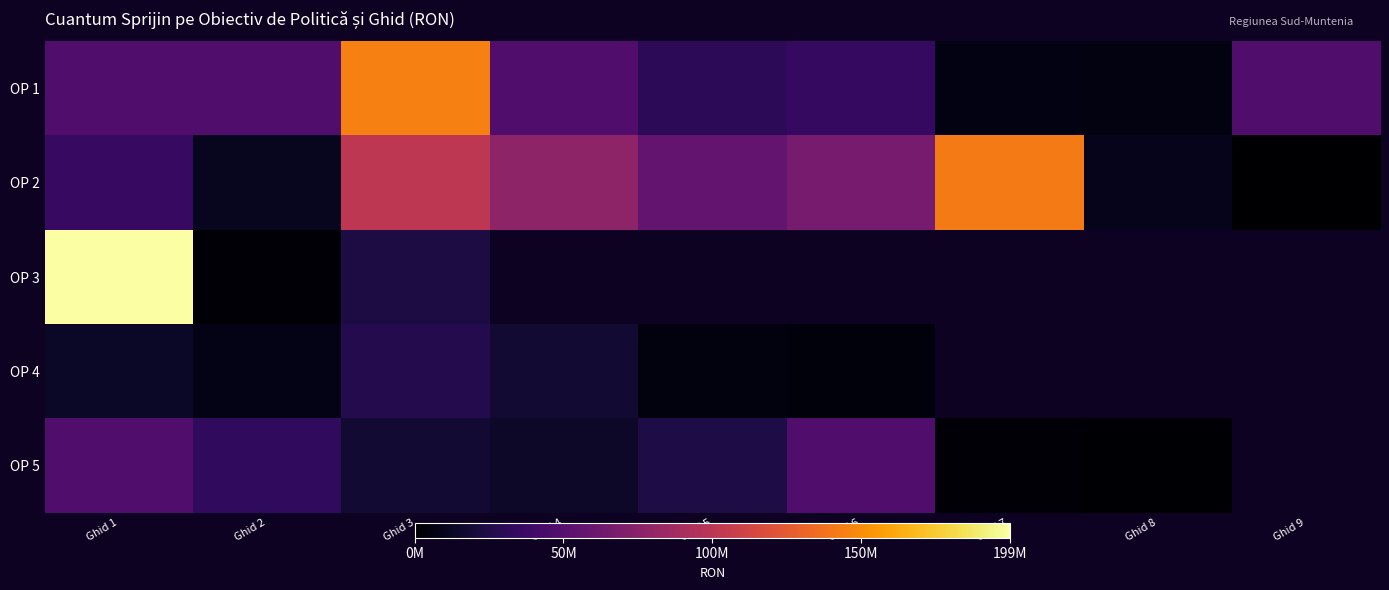

At which category is the sum across all series the highest?

Ghid 1